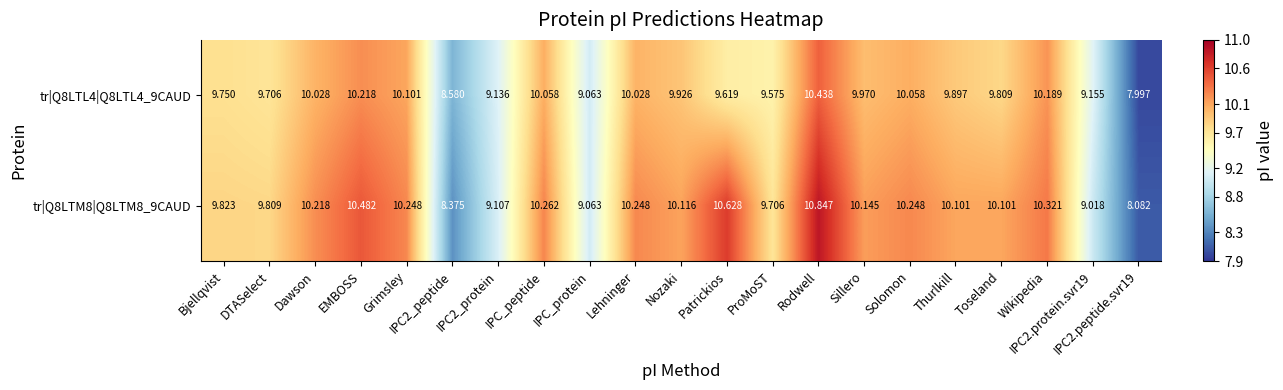

Count the number of categories in the chart.

21